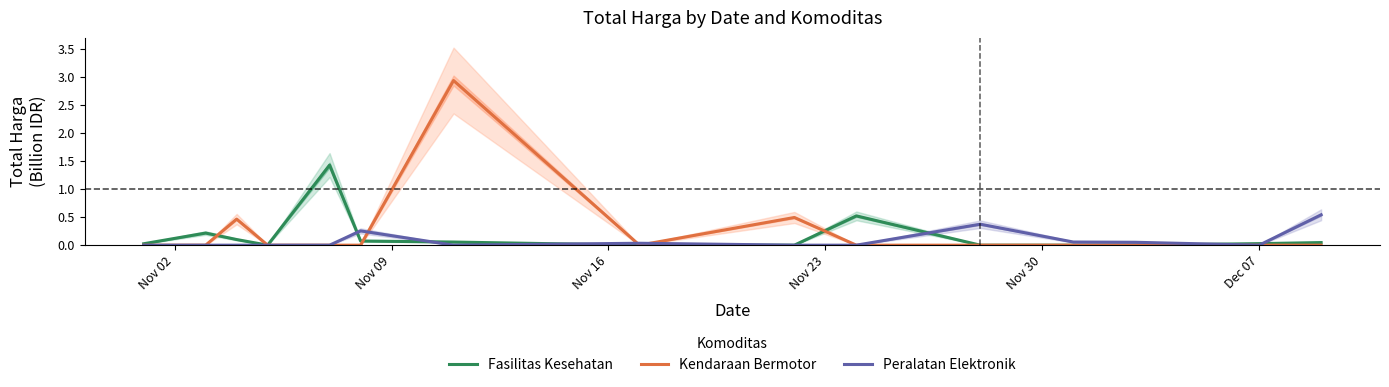

What is the highest value of the Fasilitas Kesehatan series?

1.4